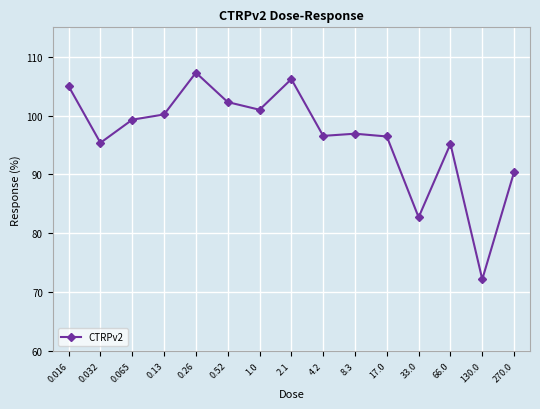

What is the difference between the maximum and minimum values?

35.1